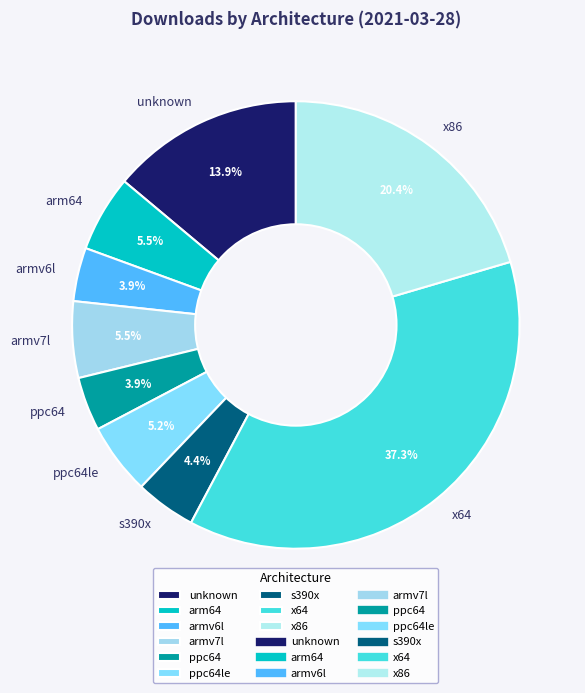

True or false: ppc64 accounts for 4% of the total.

True